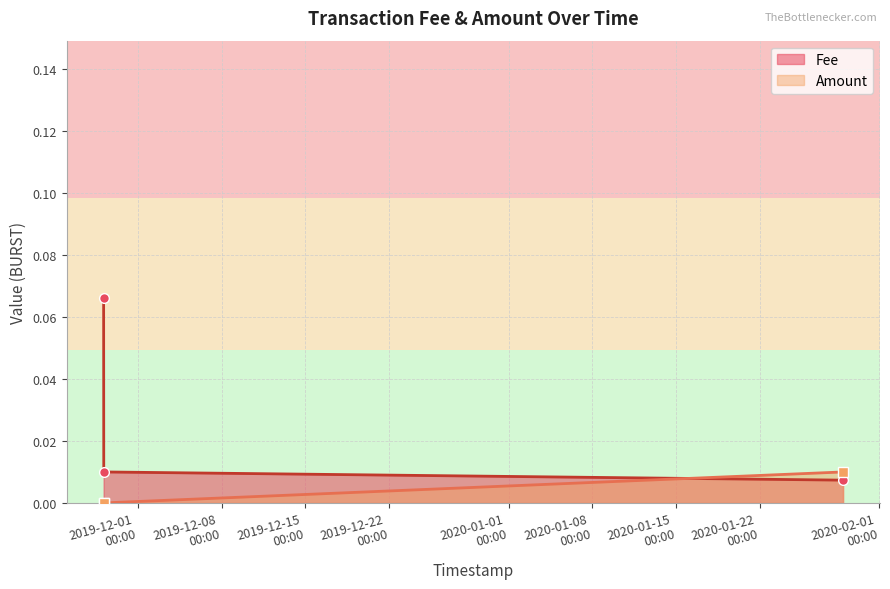

Rank the series by their maximum value, from lowest to highest.

Amount, Fee